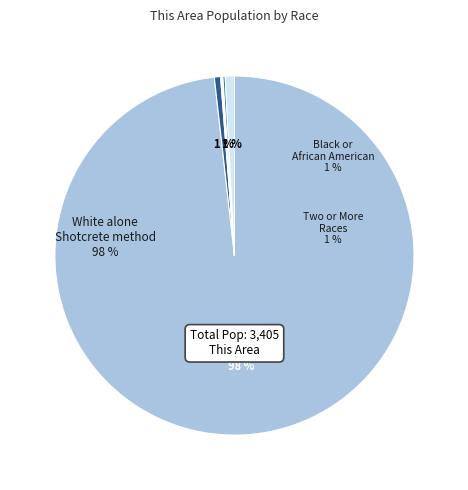

To the nearest percent, what is the combined percentage of Native Hawaiian and Other Pacific and White alone?

98%